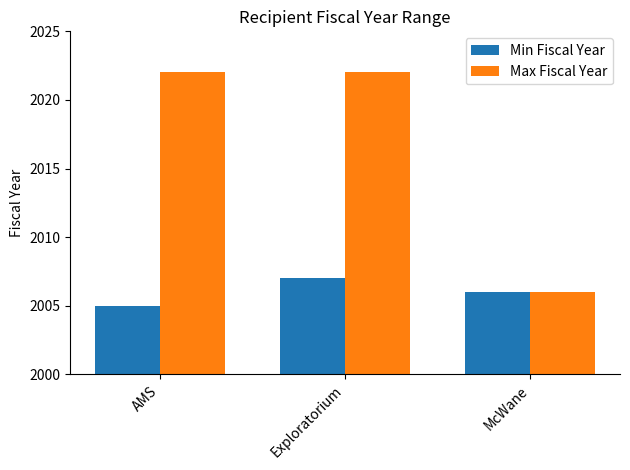

What position from the left is Exploratorium?

2